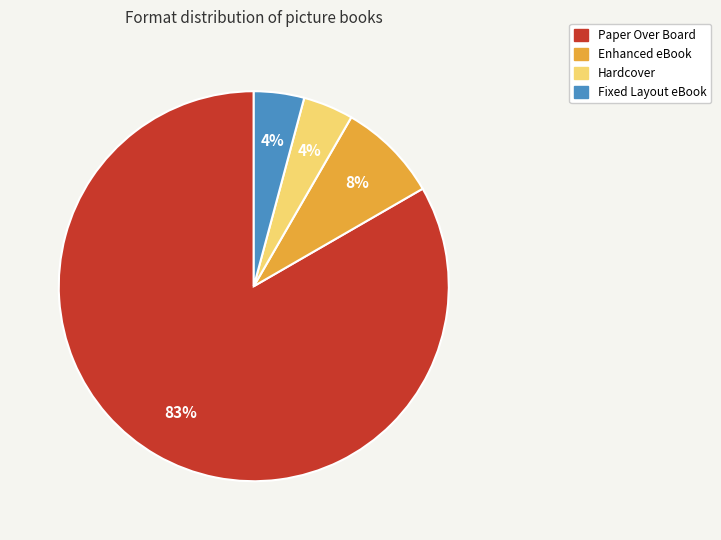

To the nearest percent, what percentage of the pie is Fixed Layout eBook?

4%